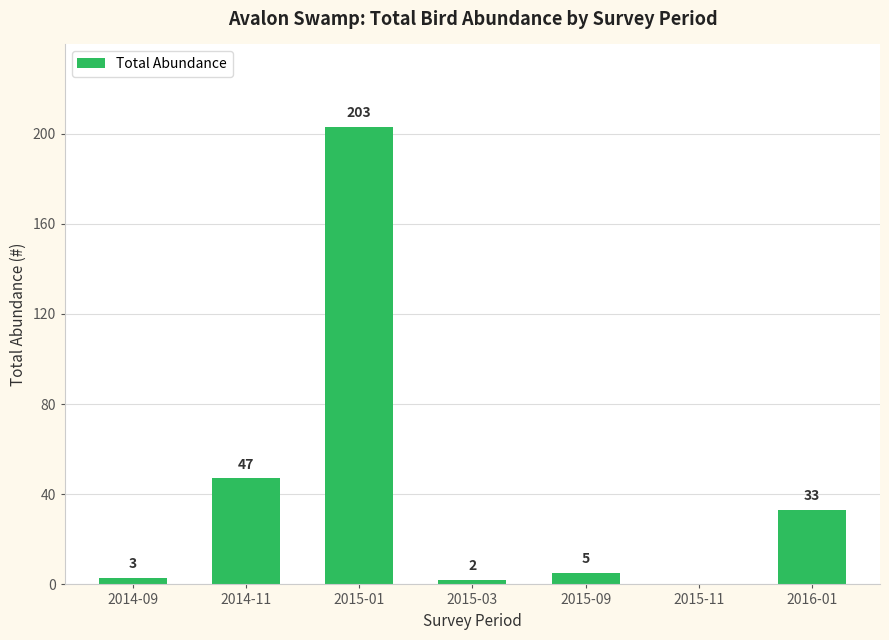

What is the average value?

42